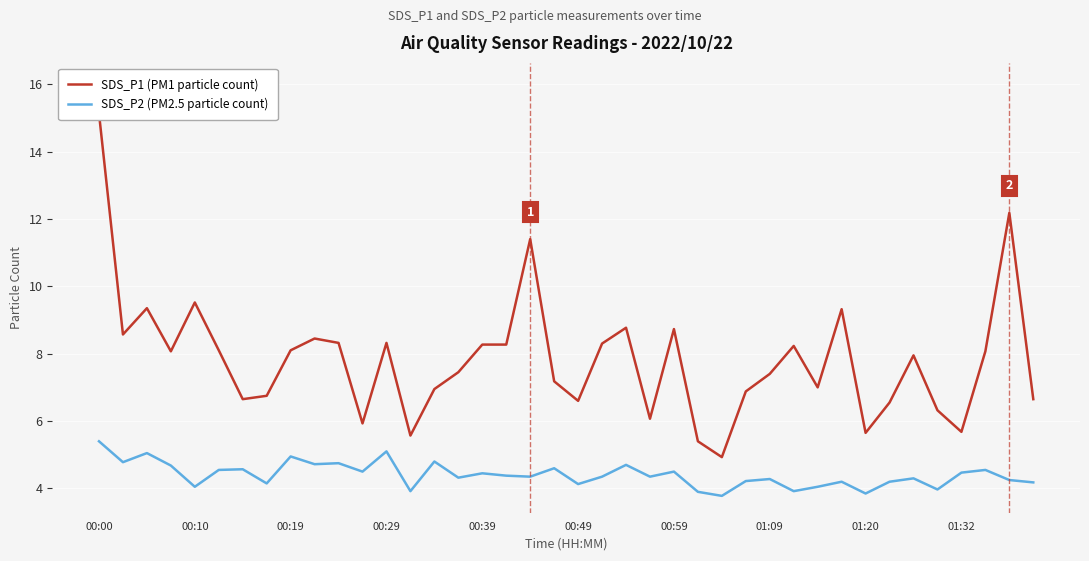

What is the difference between the maximum and minimum values in the SDS_P2 (PM2.5 particle count) series?

1.6